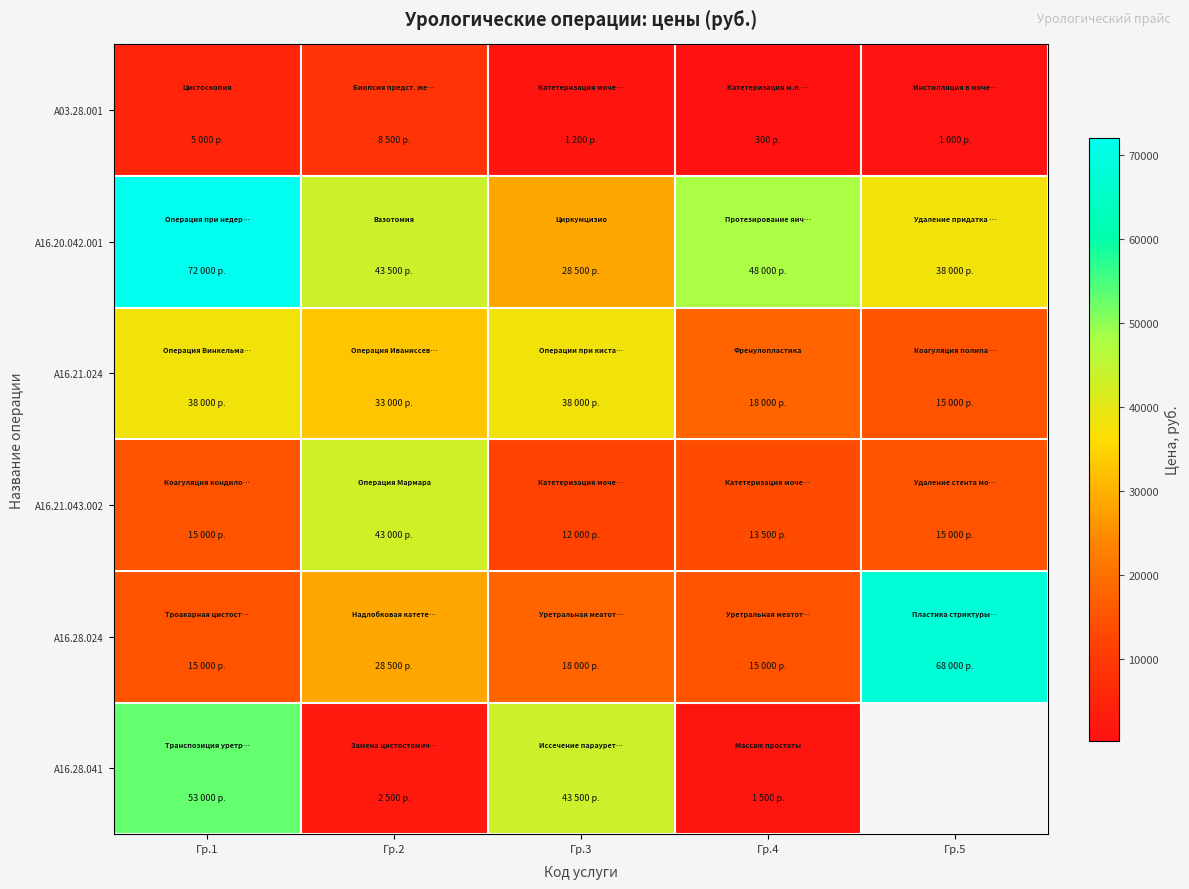

Where does the A16.20.042.001 series first go above 43500?

Гр.1